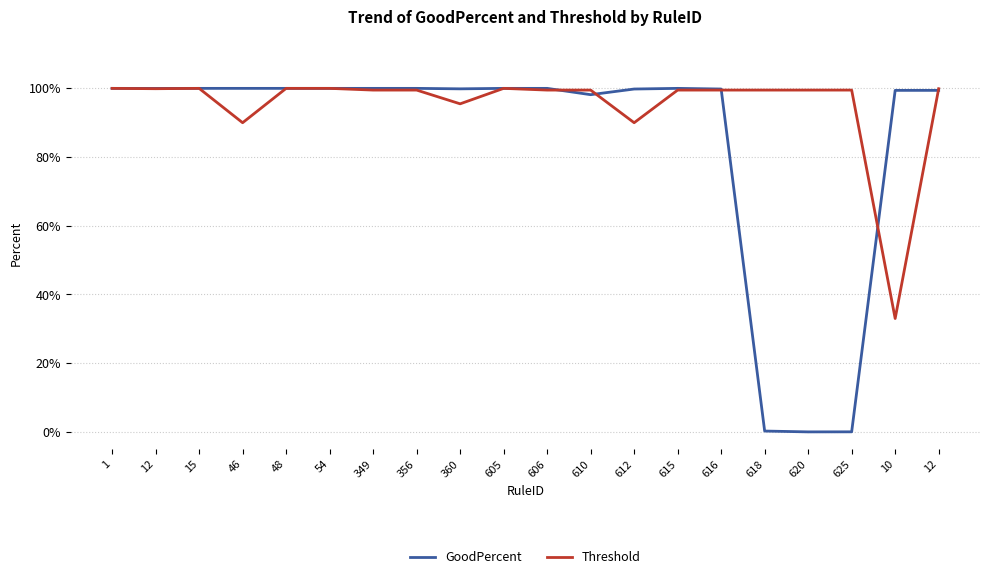

What is the difference between the second highest and minimum values in the Threshold series?

0.7